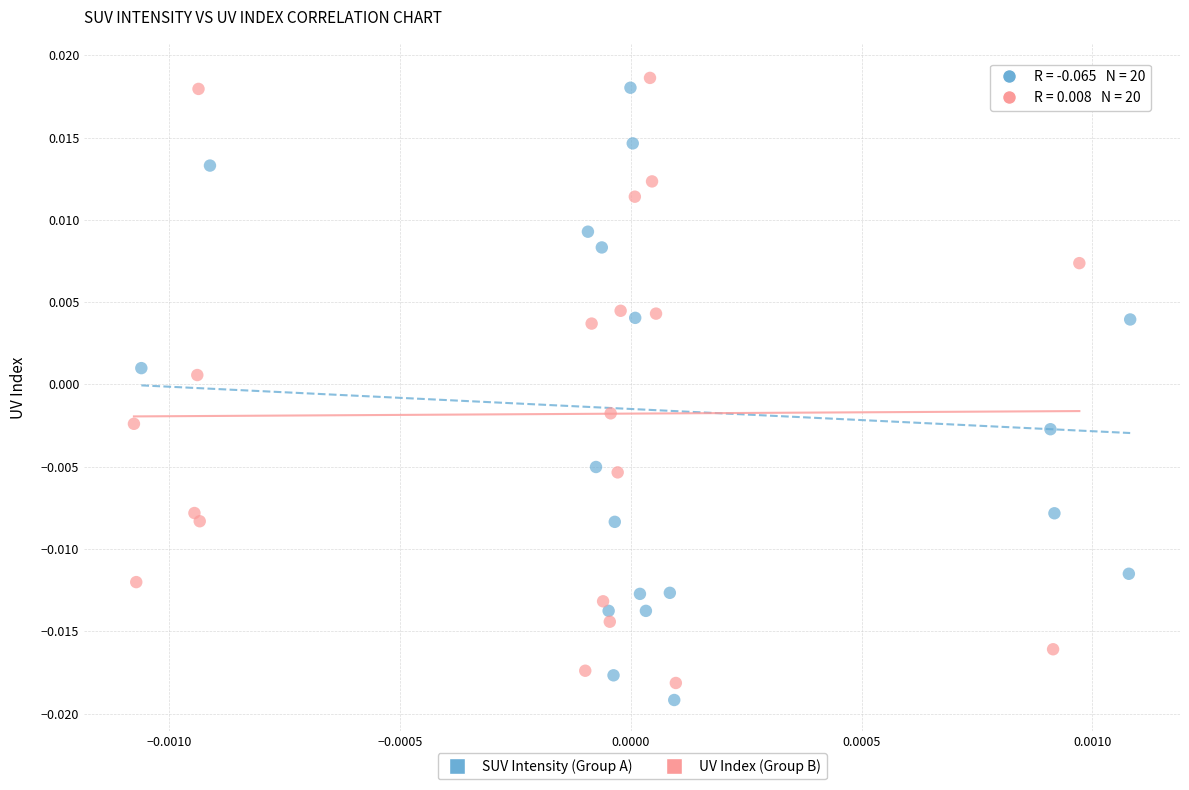

Which series has the largest Y range (max minus min)?

SUV Intensity (Group A)